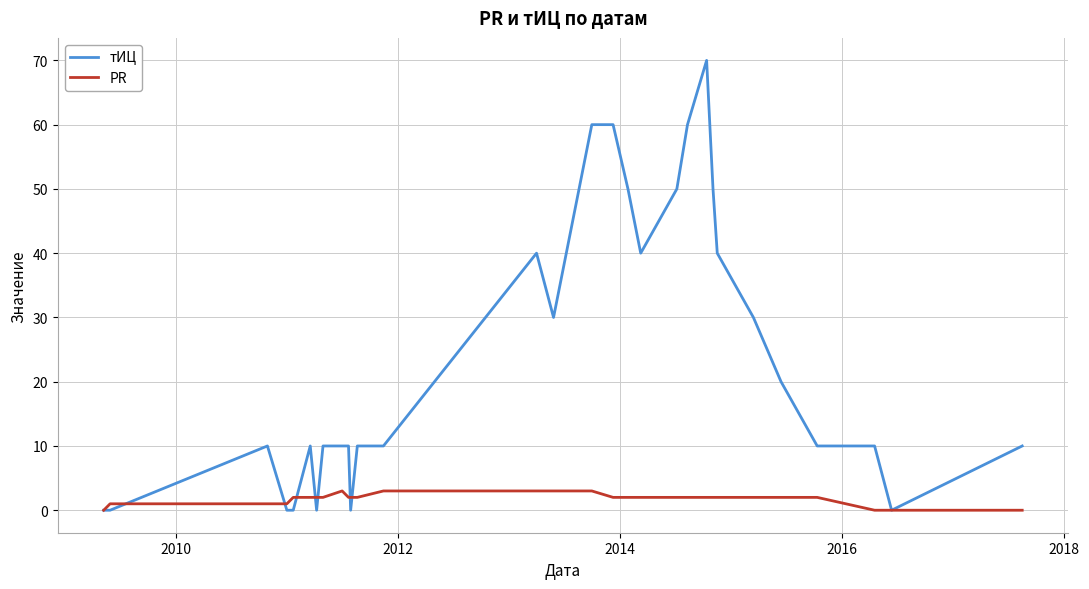

What is the average value of the PR series?

2